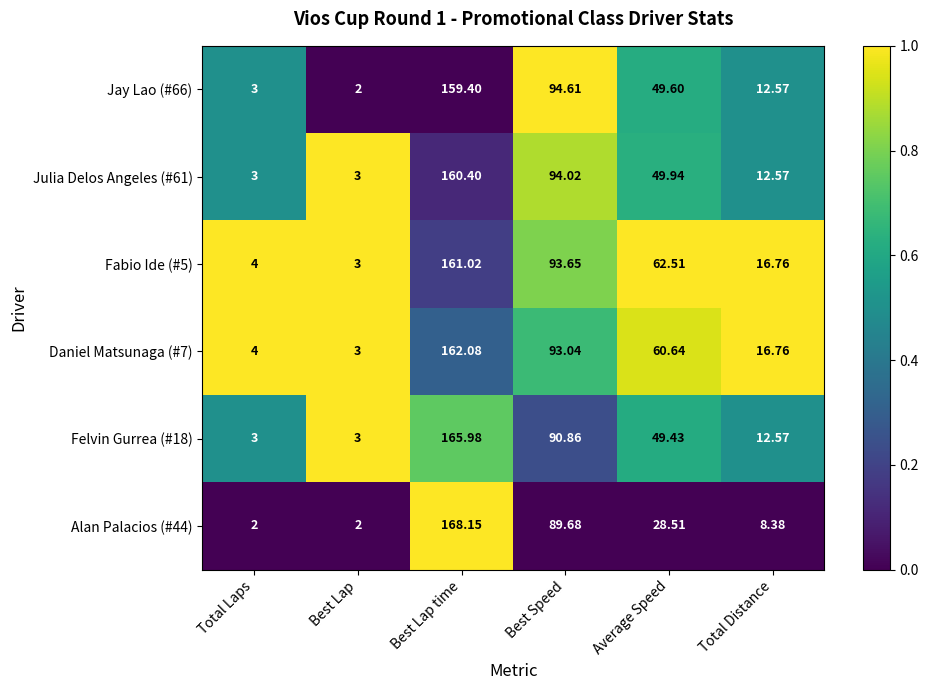

At which label does Jay Lao (#66) reach its minimum?

Best Lap